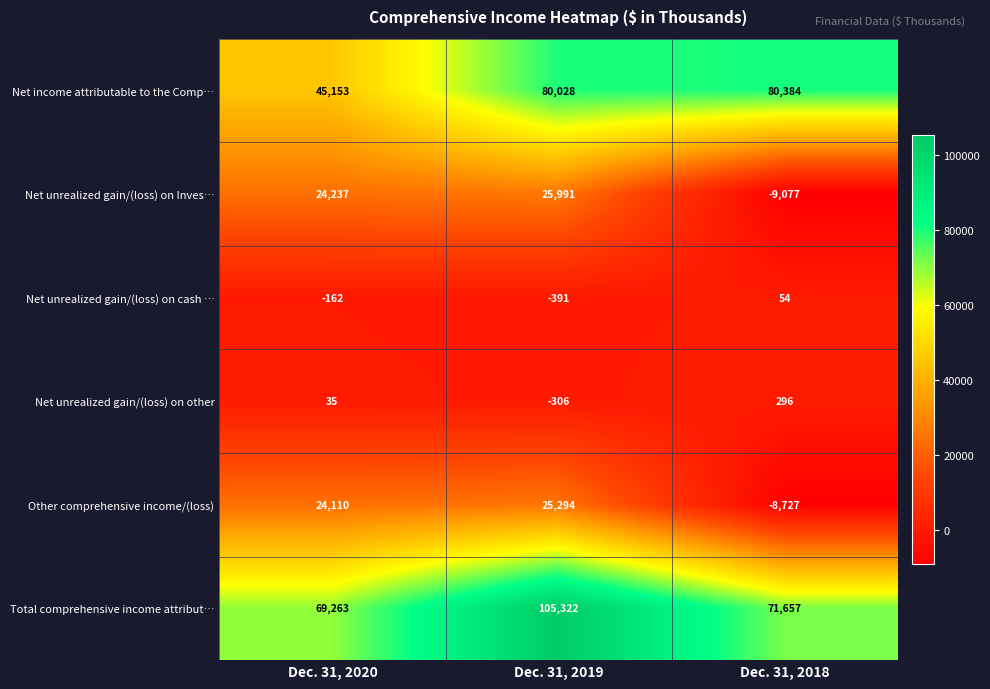

What is the minimum value shown in the chart?

-9077